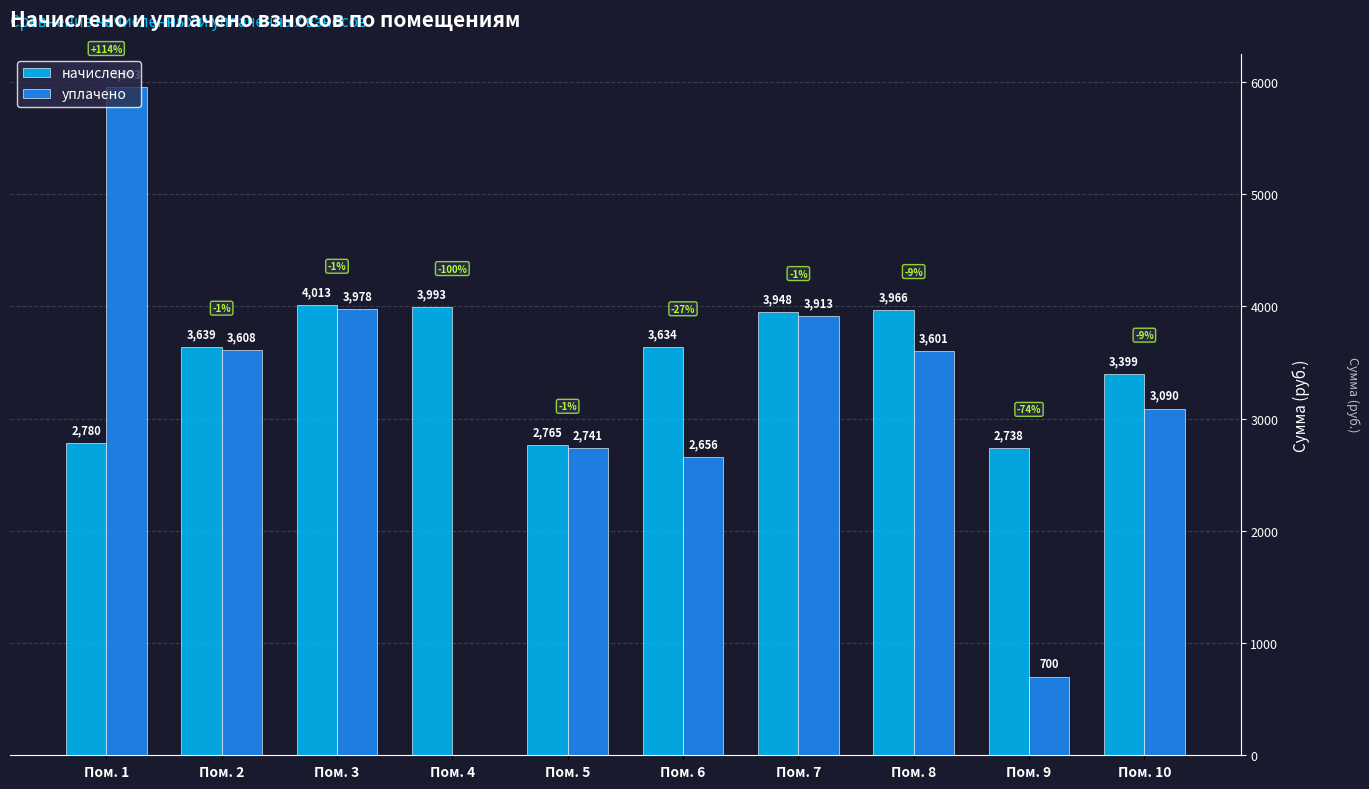

Are the bars horizontal?

No